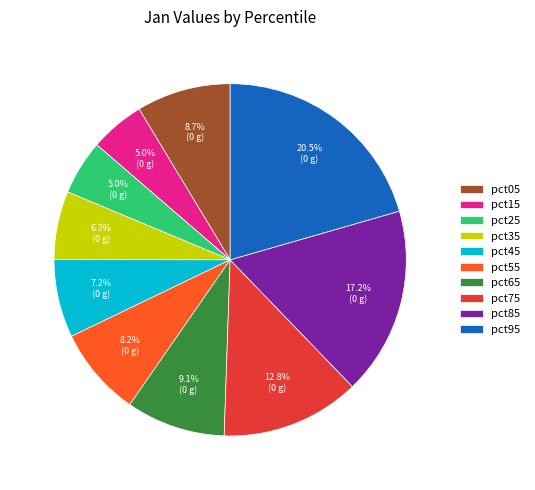

Is there a majority slice in this chart?

No